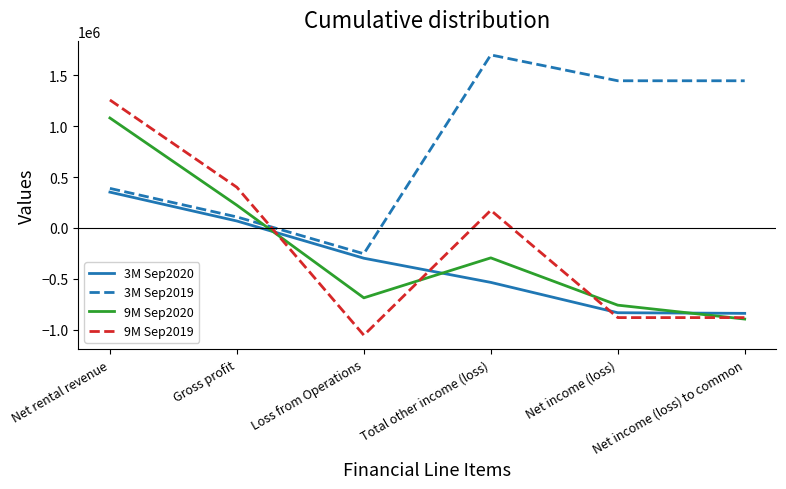

Which series has the widest spread of values?

9M Sep2019